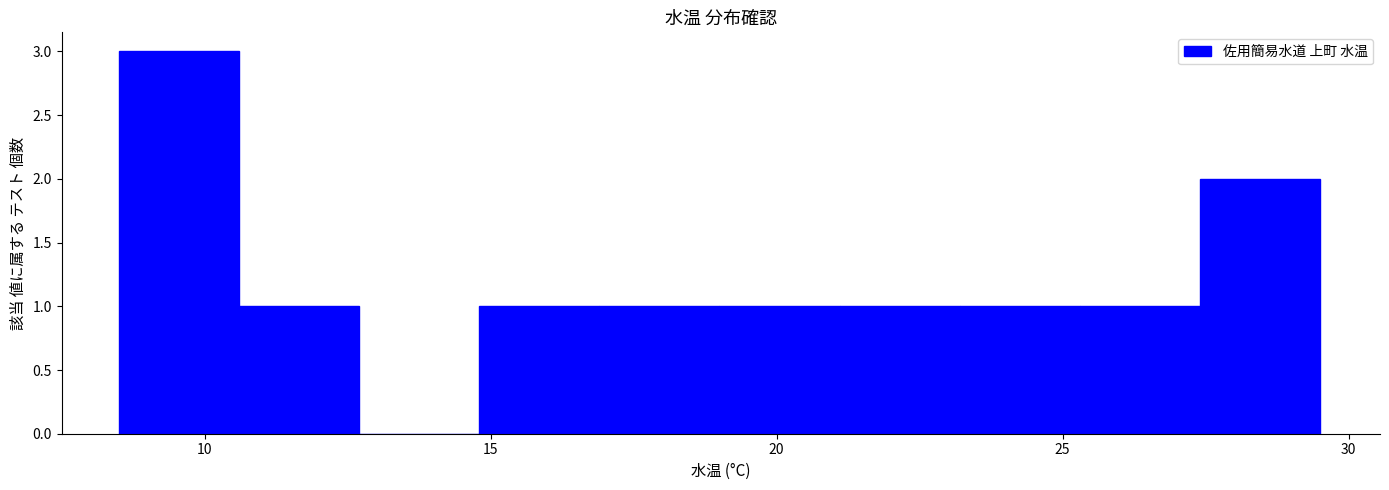

Reading left to right, transcribe this chart: for each bar, give the range it covers on the x-axis and its height. Neither the bar edges nor the heights are printed on the chart, so give them approximately, as read against the axes.

8.5 to 10.6: 3
10.6 to 12.7: 1
12.7 to 14.8: 0
14.8 to 16.9: 1
16.9 to 19.0: 1
19.0 to 21.1: 1
21.1 to 23.2: 1
23.2 to 25.3: 1
25.3 to 27.4: 1
27.4 to 29.5: 2